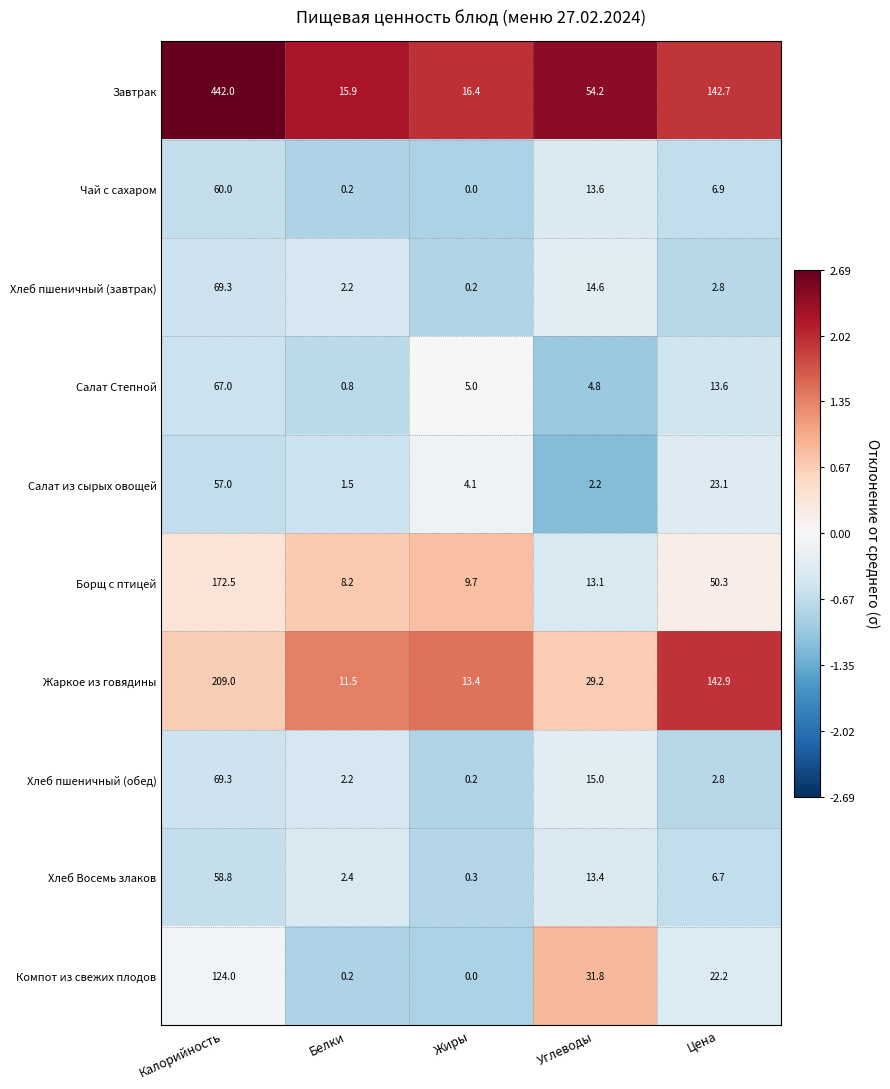

What is the difference between the highest and lowest values at Жиры?

16.4